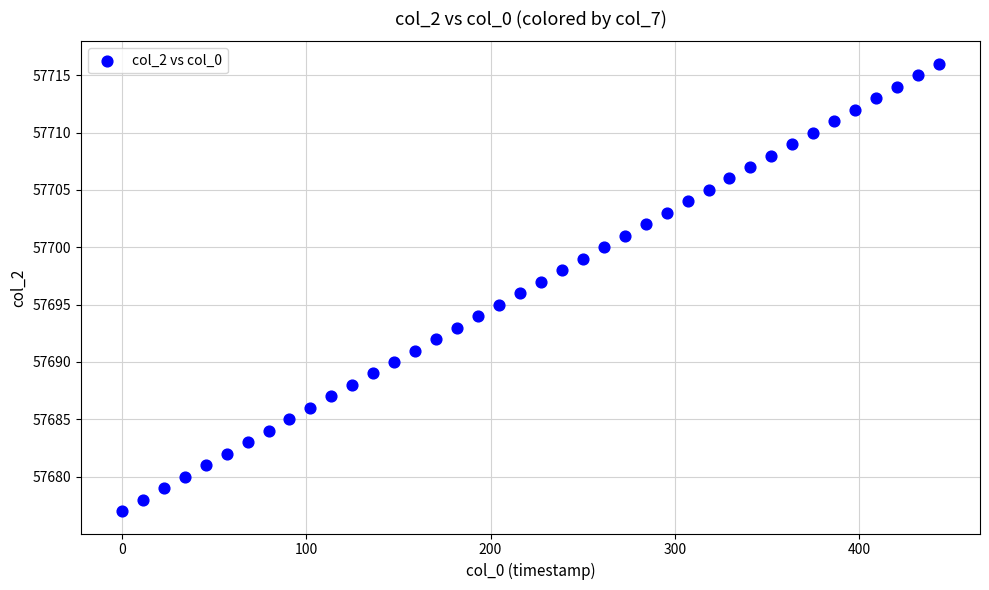

What is the range of Y values (max minus min)?

39